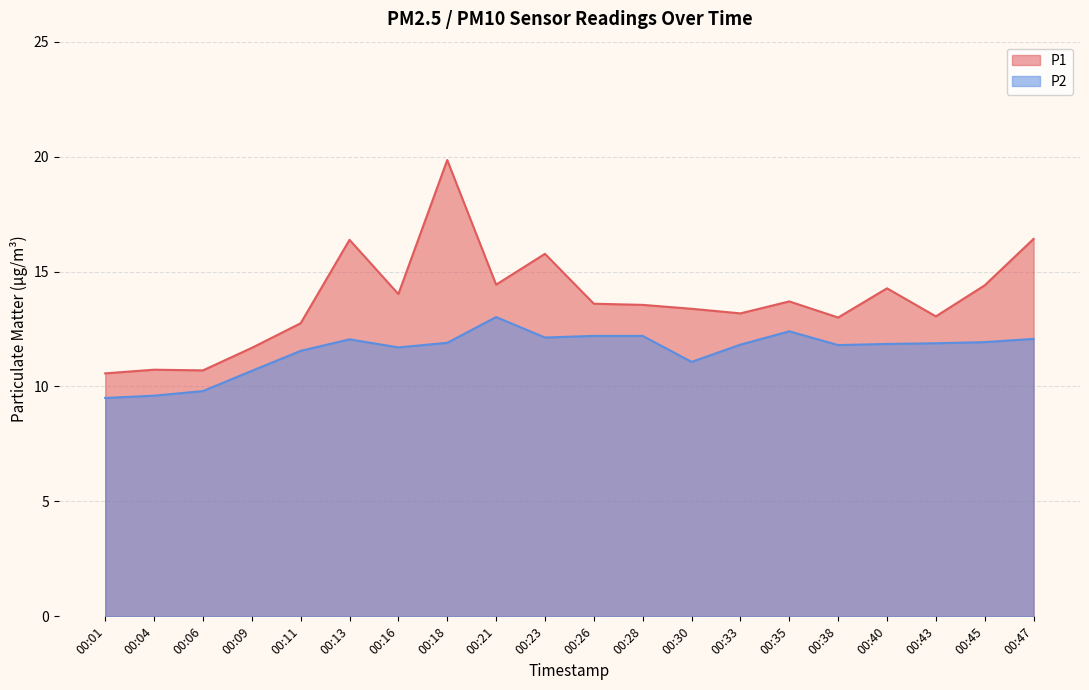

Where does the P2 series first go above 11?

00:11